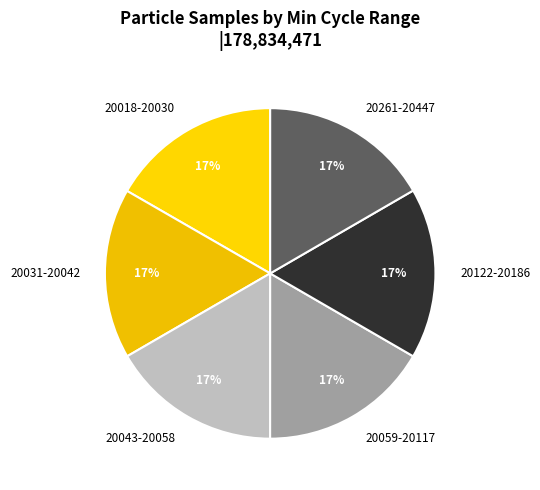

What percentage is the 20261-20447 slice, to the nearest percent?

17%